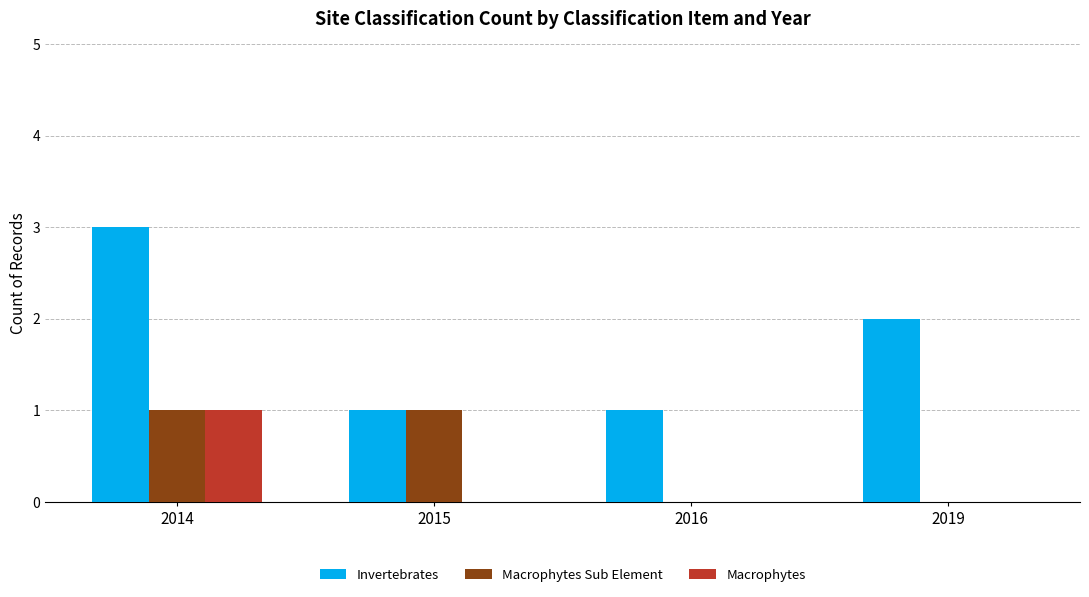

Which series changed the most between 2016 and 2019?

Invertebrates